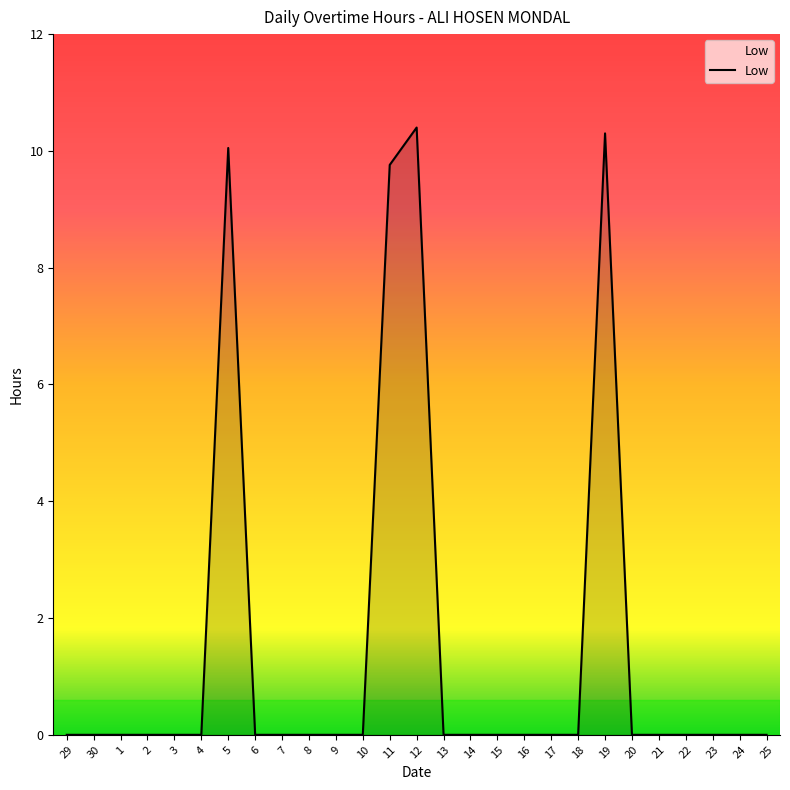

At which label is the value closest to 5?

11